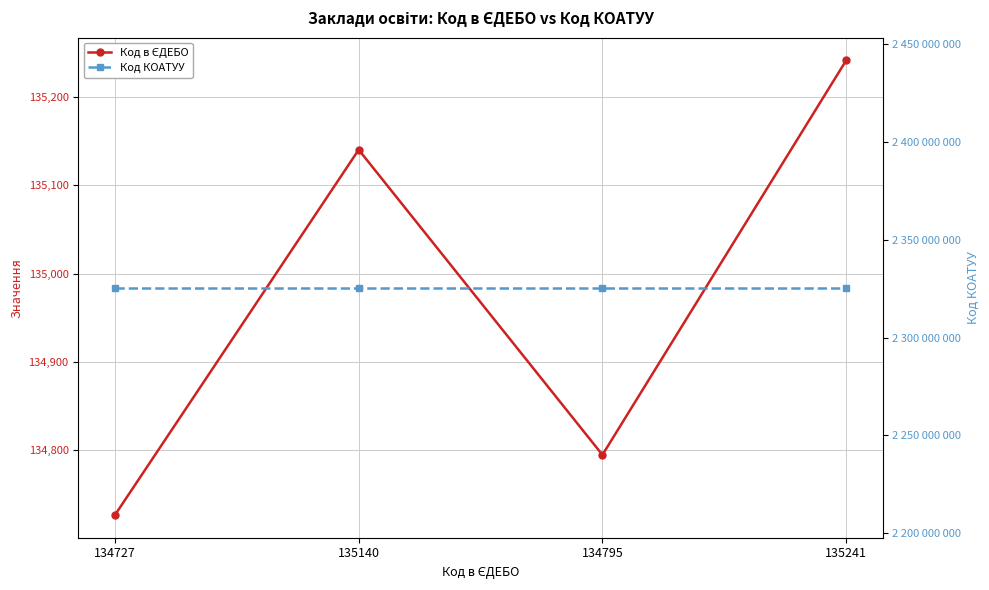

What is the value of the Код в ЄДЕБО point at the 4th from the left?

135241